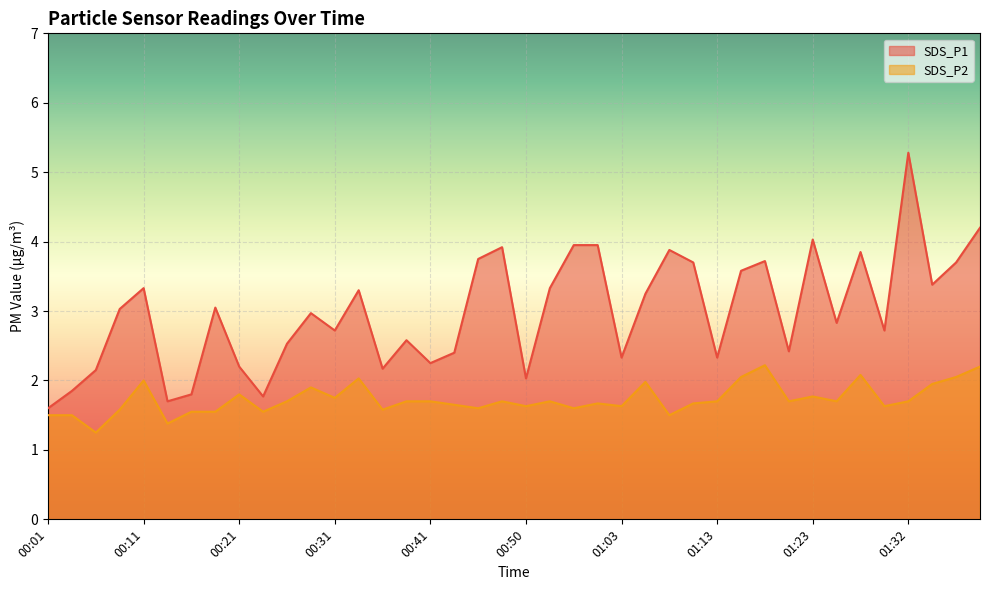

Rank the series by their maximum value, from highest to lowest.

SDS_P1, SDS_P2